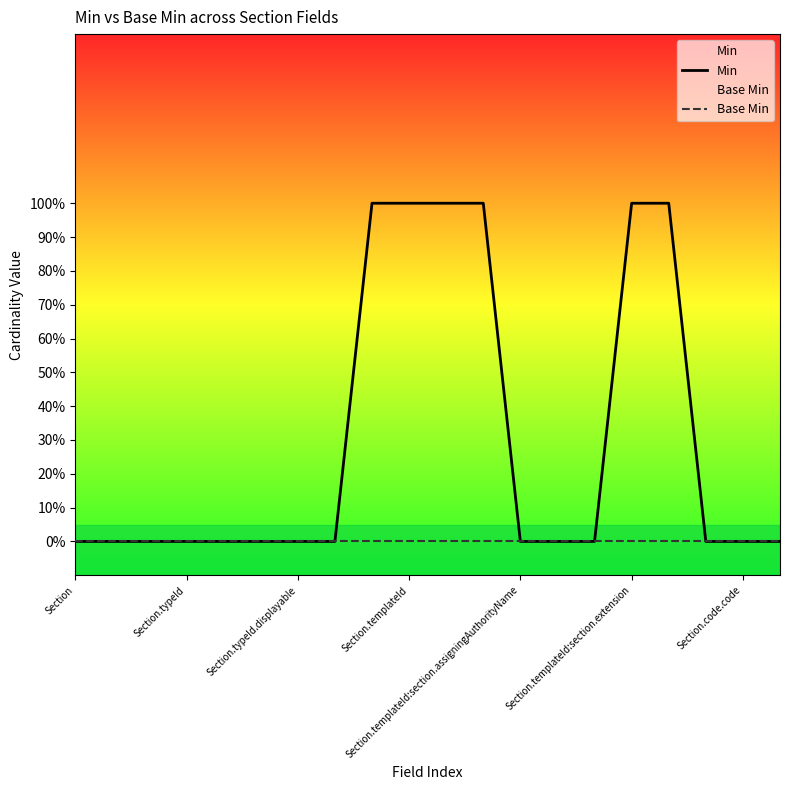

What is the spread (max minus min) of values at 10?

1